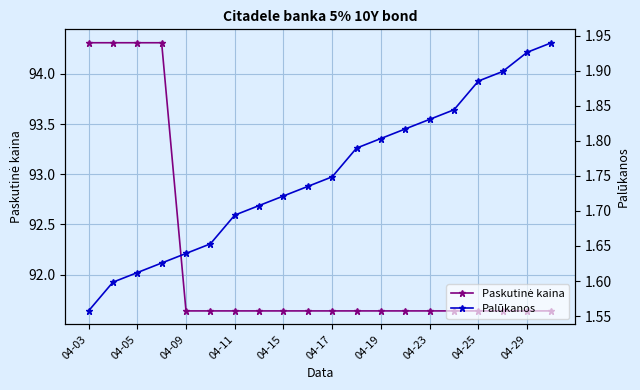

Count the number of categories in the chart.

20